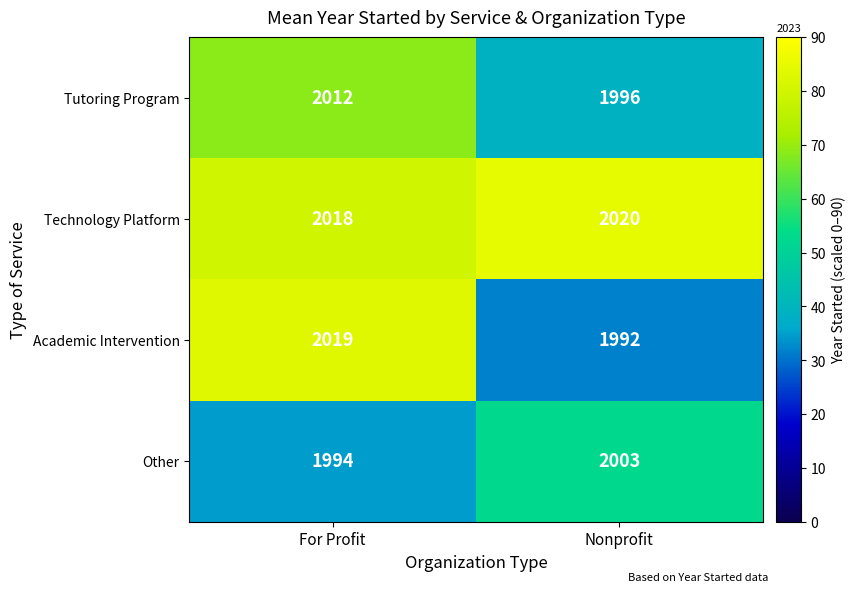

What value does the Other series have at Nonprofit?

2003